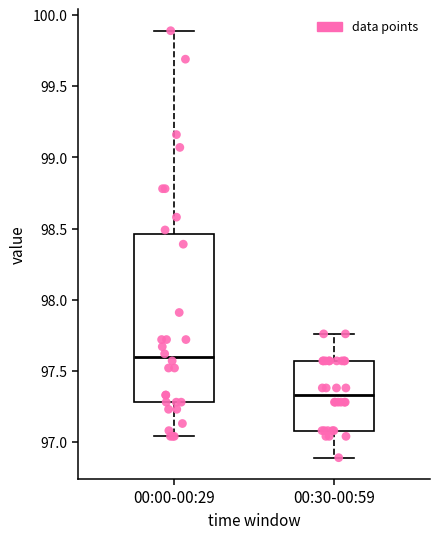

Reading left to right, read every box against the y-axis: the position of its median line, the range the box covers, and the ends of its whiskers. The values are not printed on the chart, so give them approximately, as read against the axis.

00:00-00:29: median 97.60, box 97.30 to 98.45, whiskers 97.05 to 99.90
00:30-00:59: median 97.35, box 97.10 to 97.55, whiskers 96.90 to 97.75